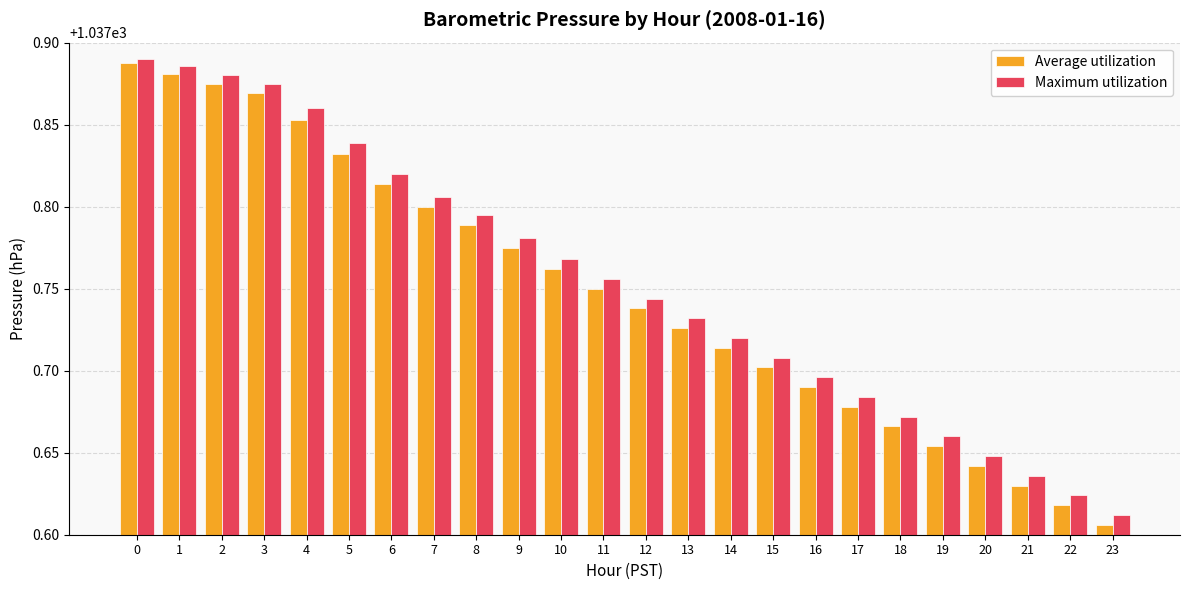

Rank the series by their average value, from highest to lowest.

Maximum utilization, Average utilization